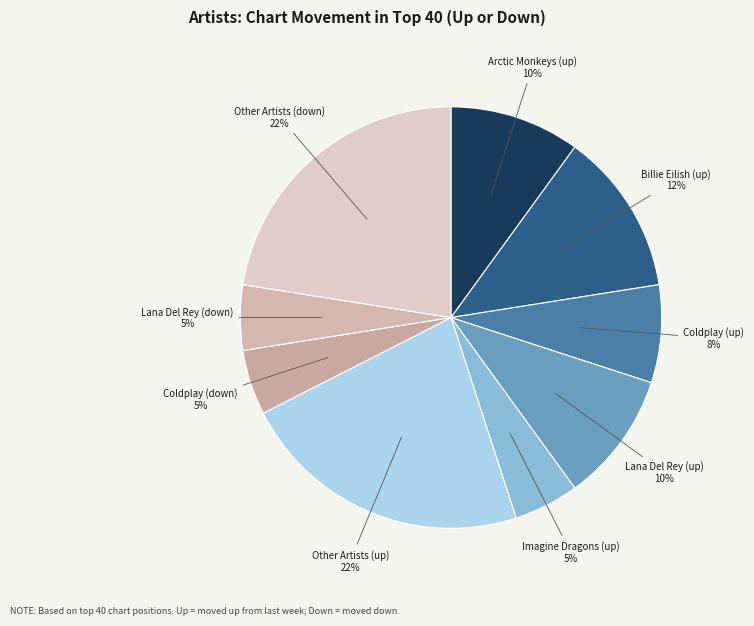

Do Other Artists (down) and Billie Eilish (up) together represent more than half of the pie?

No